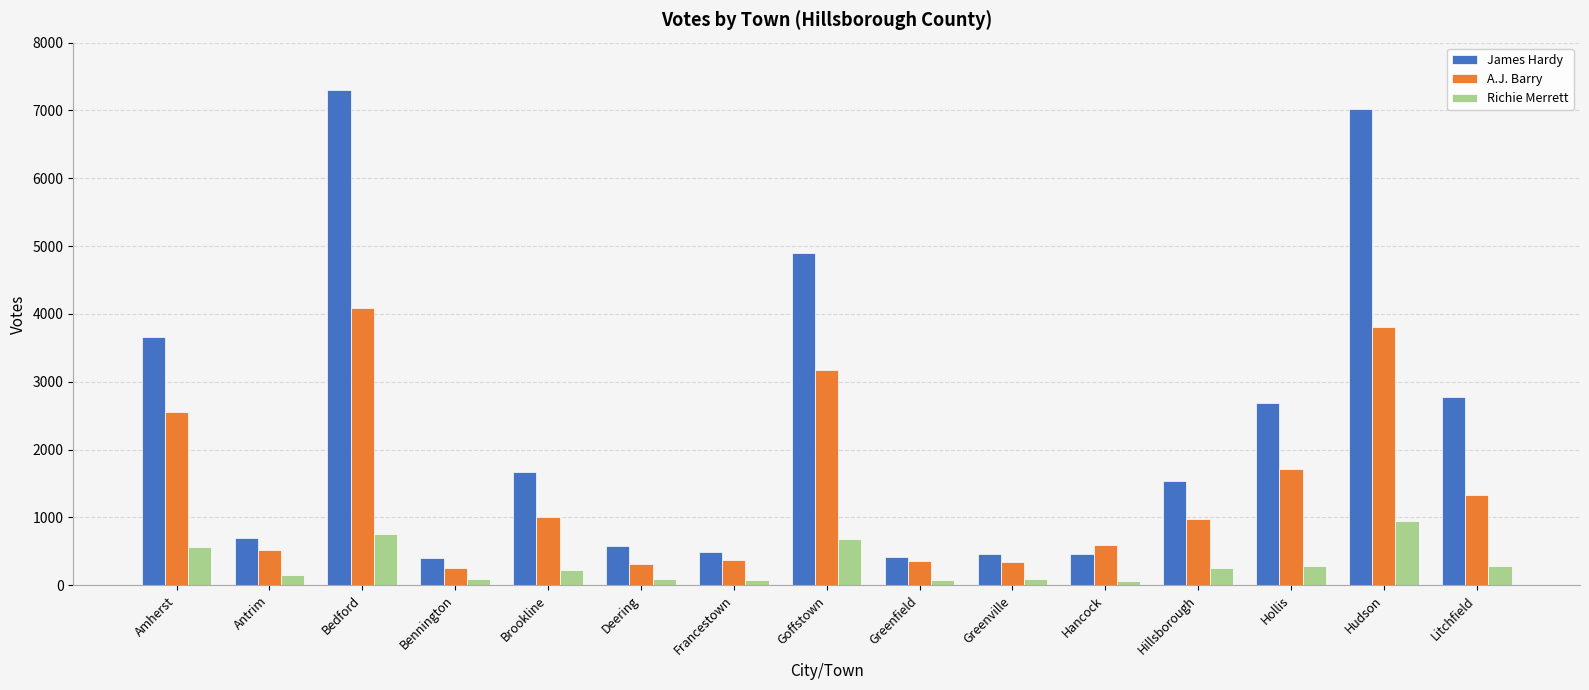

What is the difference between the maximum and minimum values in the A.J. Barry series?

3837